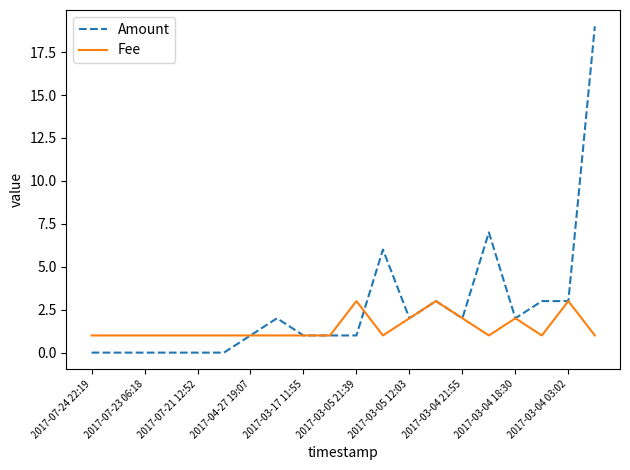

Which series has the widest spread of values?

Amount